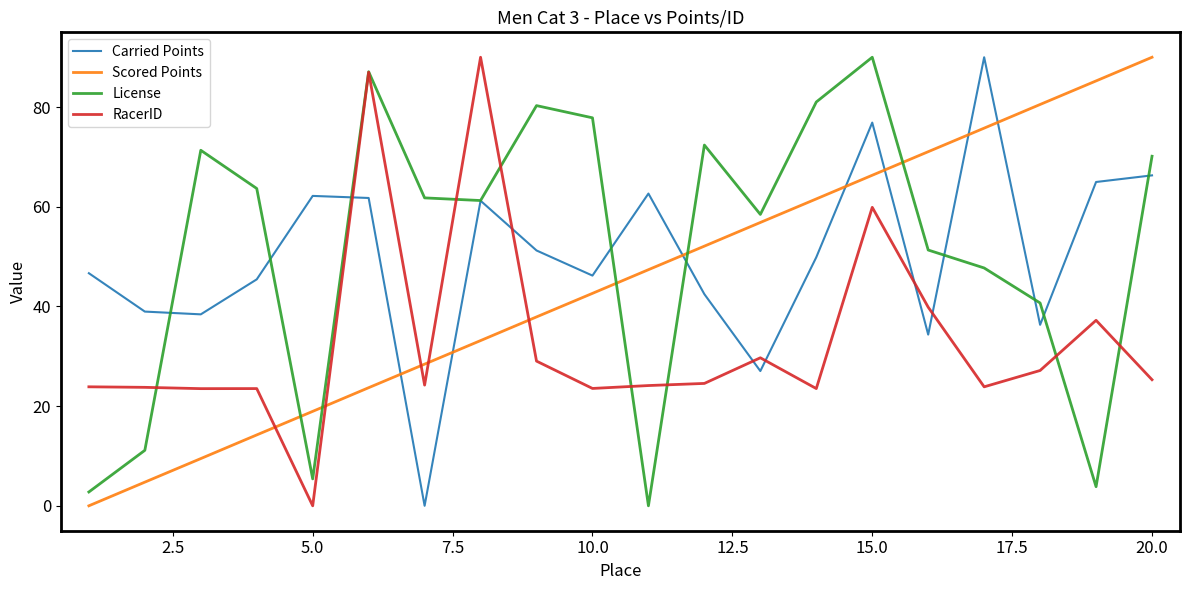

What is the sum of all RacerID values?

663.7